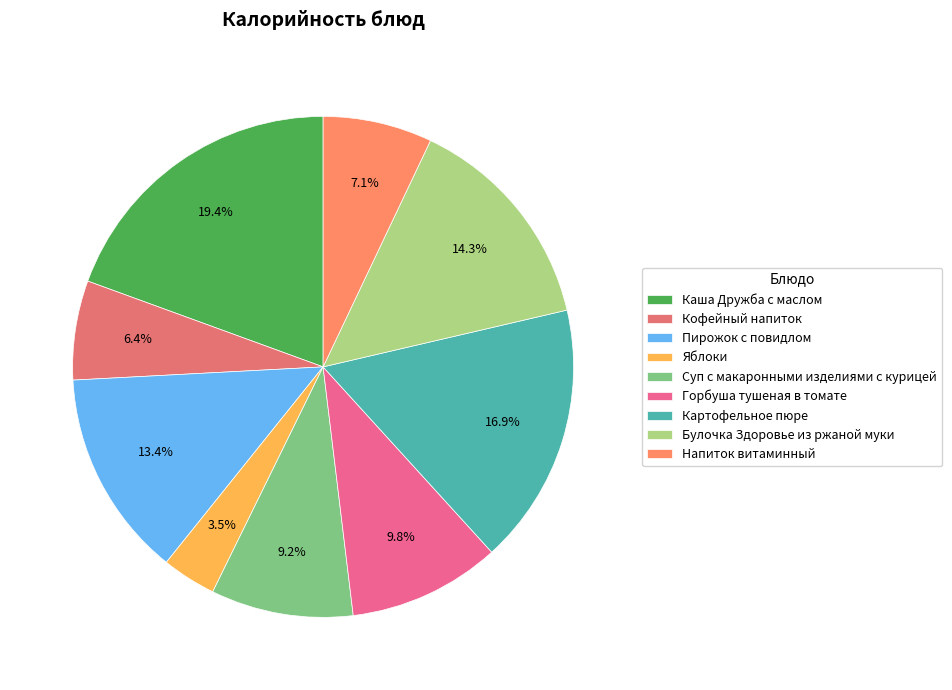

Rank the categories by value from lowest to highest.

Яблоки, Кофейный напиток, Напиток витаминный, Суп с макаронными изделиями с курицей, Горбуша тушеная в томате, Пирожок с повидлом, Булочка Здоровье из ржаной муки, Картофельное пюре, Каша Дружба с маслом